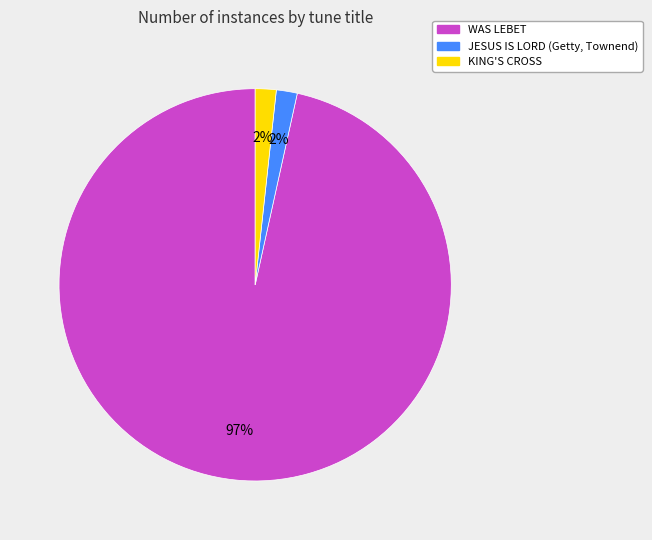

Is it true that WAS LEBET is 85% of the pie?

False